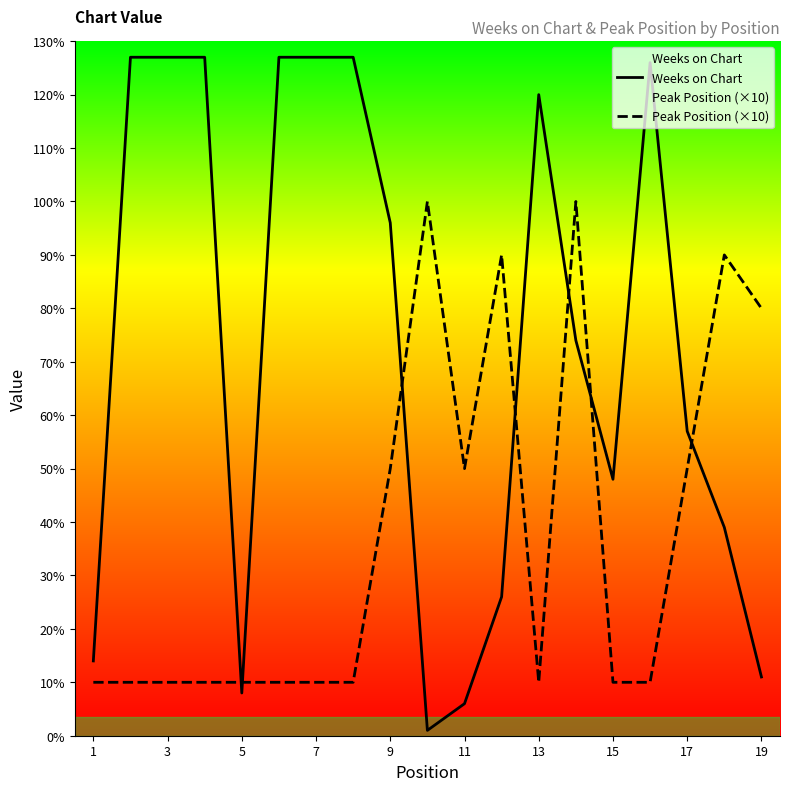

What is the spread (max minus min) of values at 19?

69